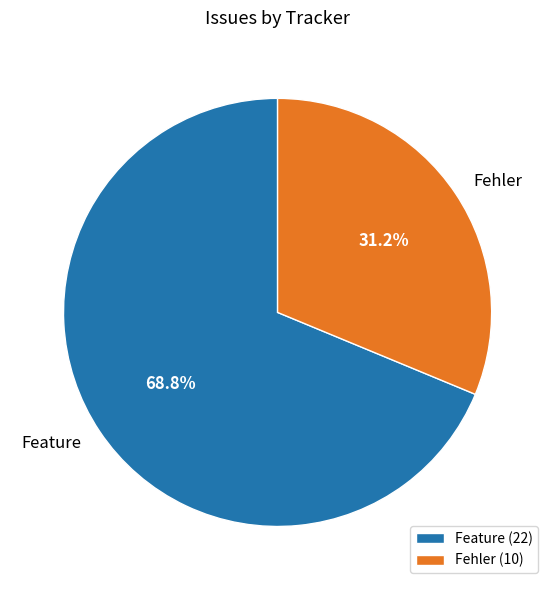

Rank the categories by value from highest to lowest.

Feature, Fehler